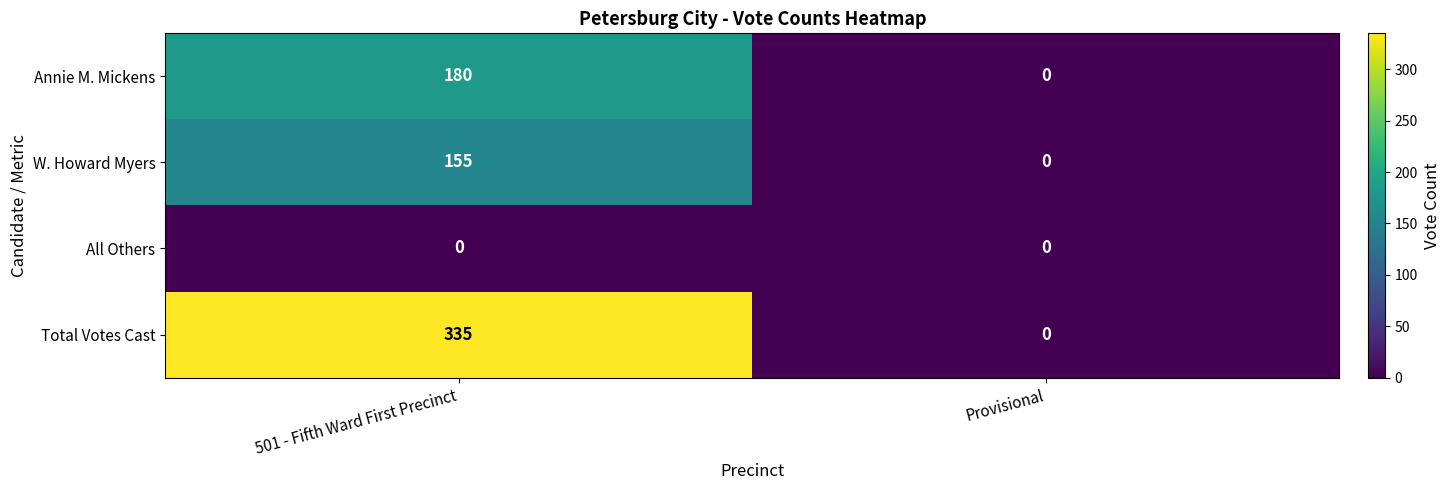

What is the sum of the W. Howard Myers values at Provisional and 501 - Fifth Ward First Precinct?

155